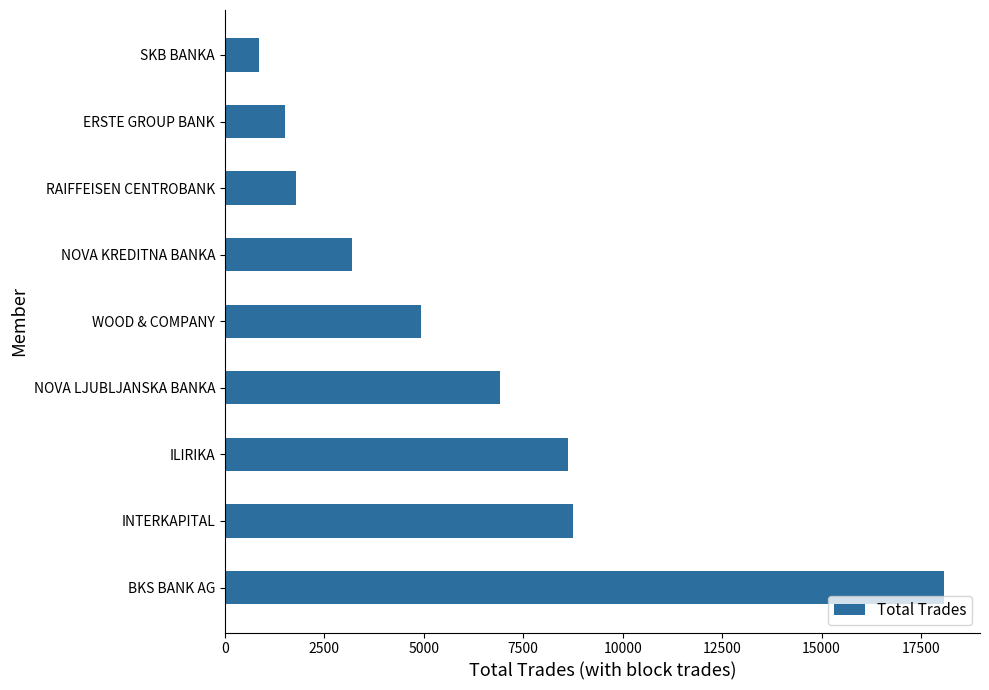

Which category has the lowest value across all series?

SKB BANKA